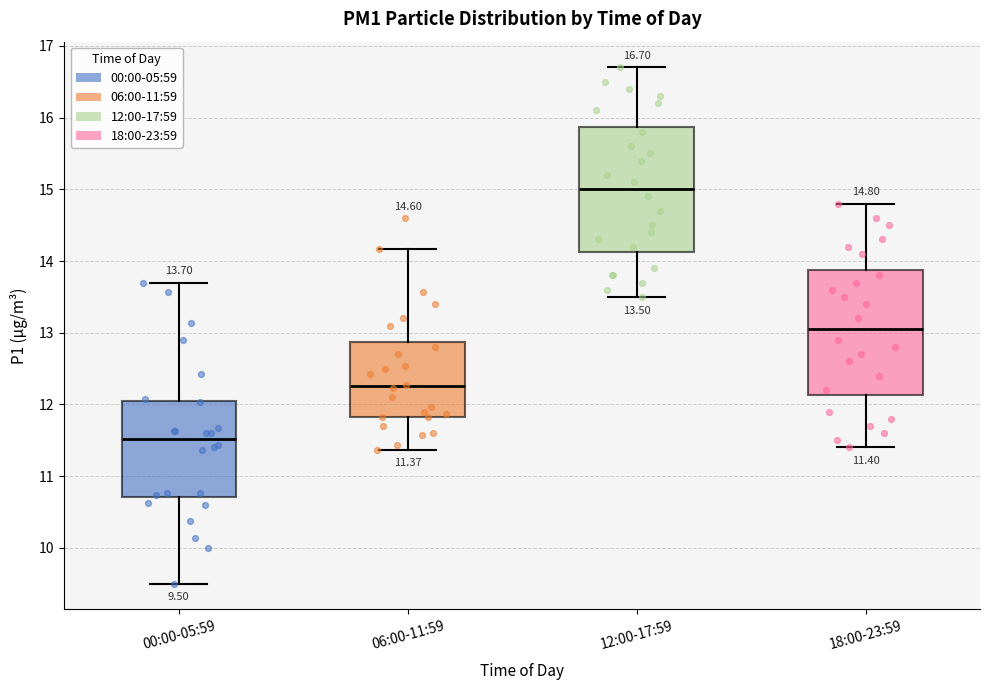

Which box has the lowest median line?

00:00-05:59